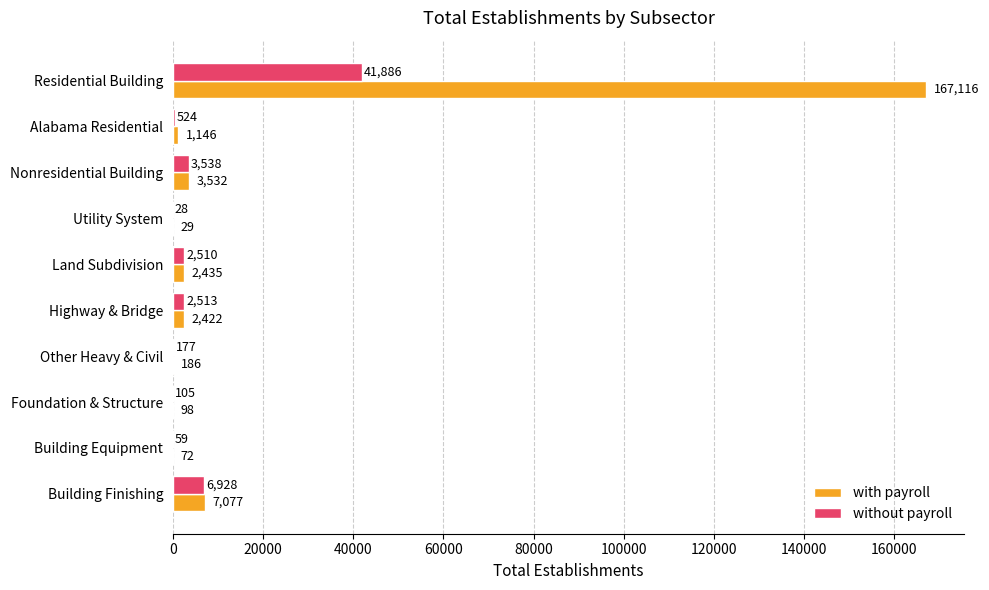

Where is with payroll nearest to the value 83572?

Building Finishing